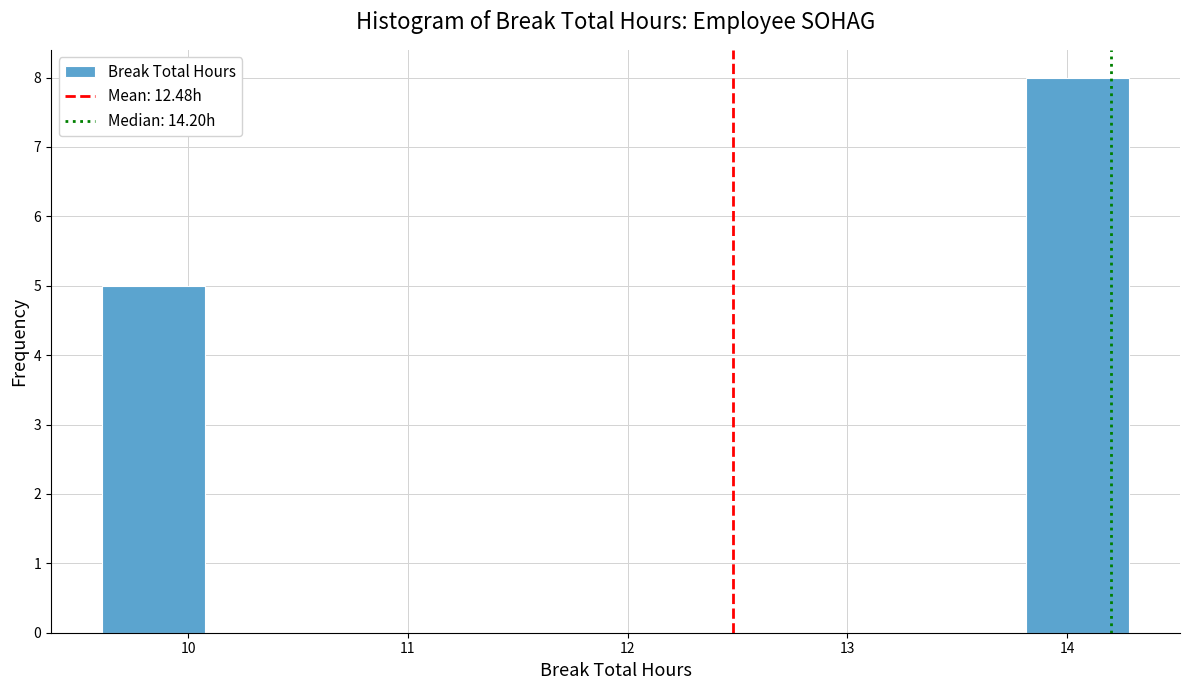

Reading left to right, transcribe this chart: for each bar, give the range it covers on the x-axis and its height. Neither the bar edges nor the heights are printed on the chart, so give them approximately, as read against the axes.

9.6 to 10.1: 5
10.1 to 10.5: 0
10.5 to 11.0: 0
11.0 to 11.5: 0
11.5 to 11.9: 0
11.9 to 12.4: 0
12.4 to 12.9: 0
12.9 to 13.3: 0
13.3 to 13.8: 0
13.8 to 14.3: 8